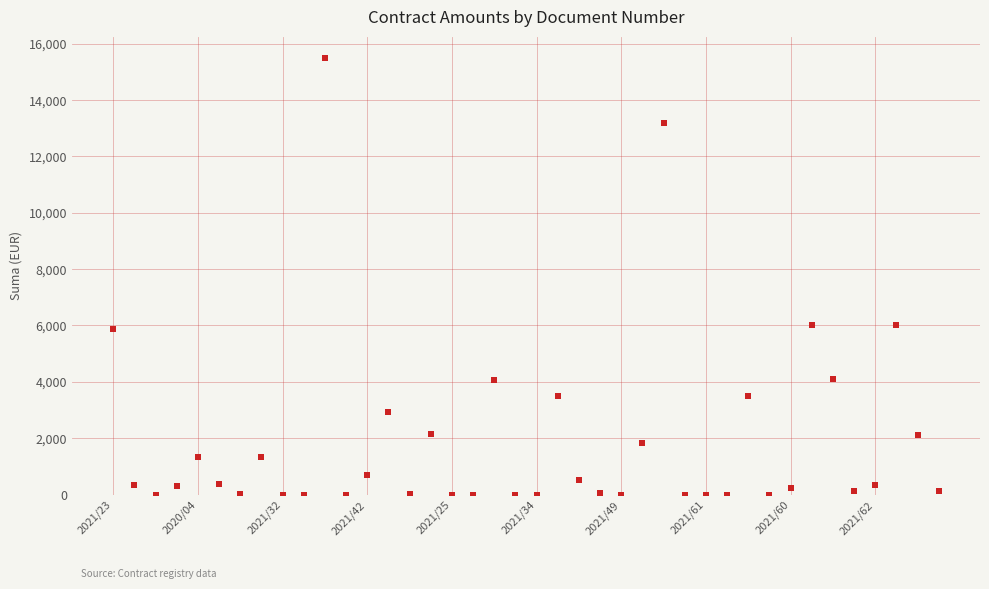

What is the range of Y values (max minus min)?

15473.7